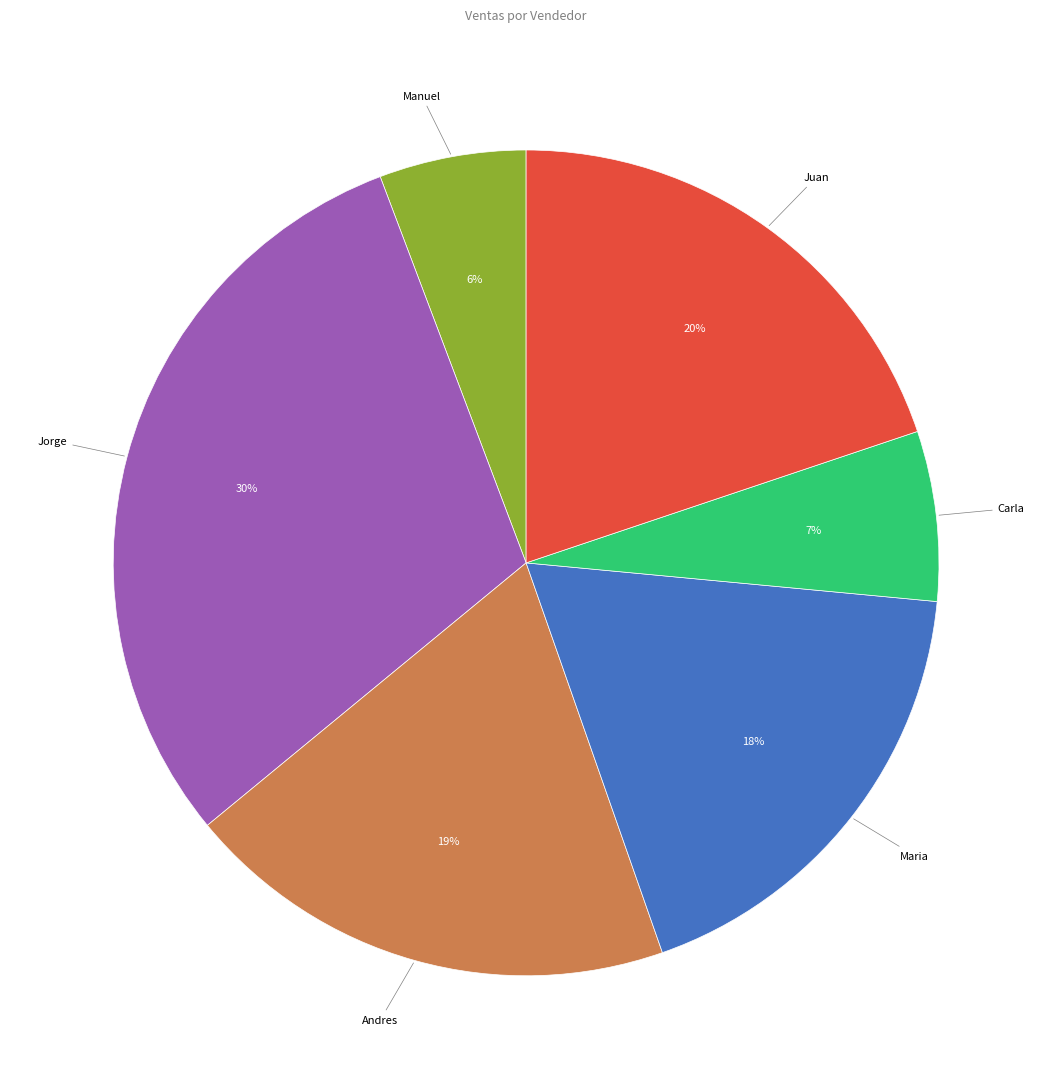

To the nearest percent, what is the difference between the largest and smallest slice percentages?

24%